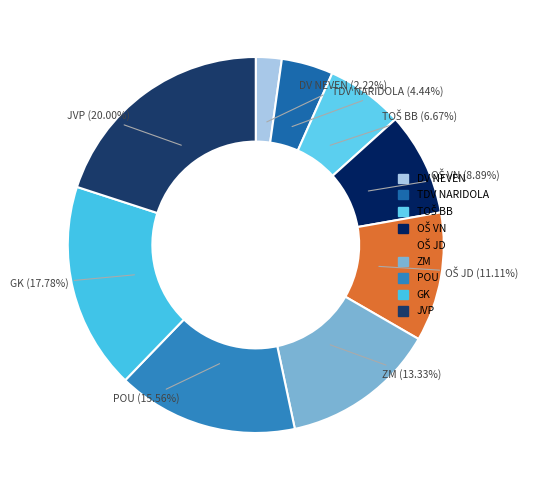

What is the largest slice in the pie chart?

JVP